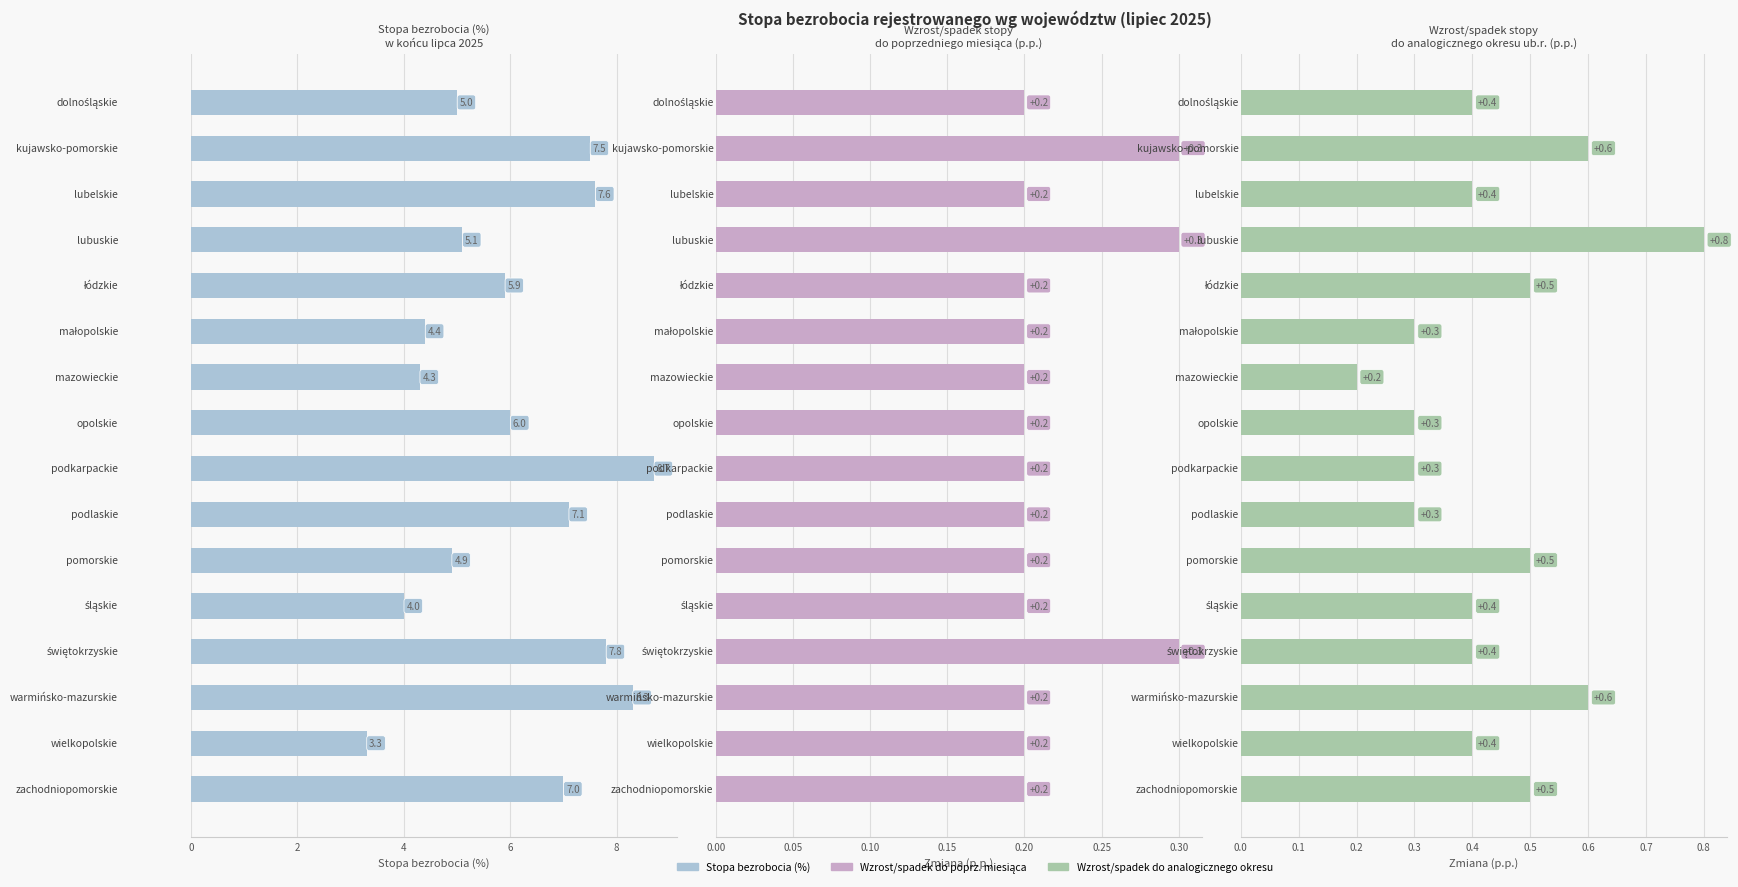

Which series has the largest total across all categories?

Stopa bezrobocia (%)